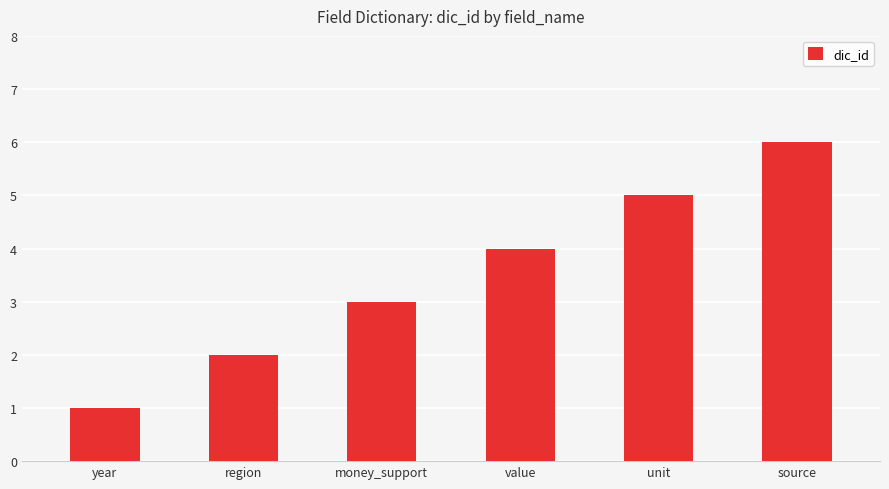

At which label is the value closest to 3?

money_support